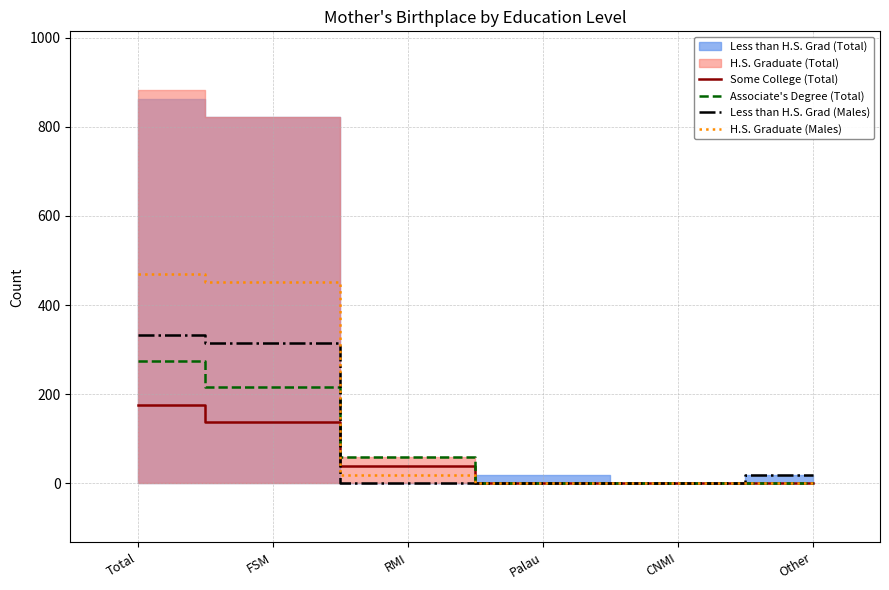

What is the spread (max minus min) of values at RMI?

59